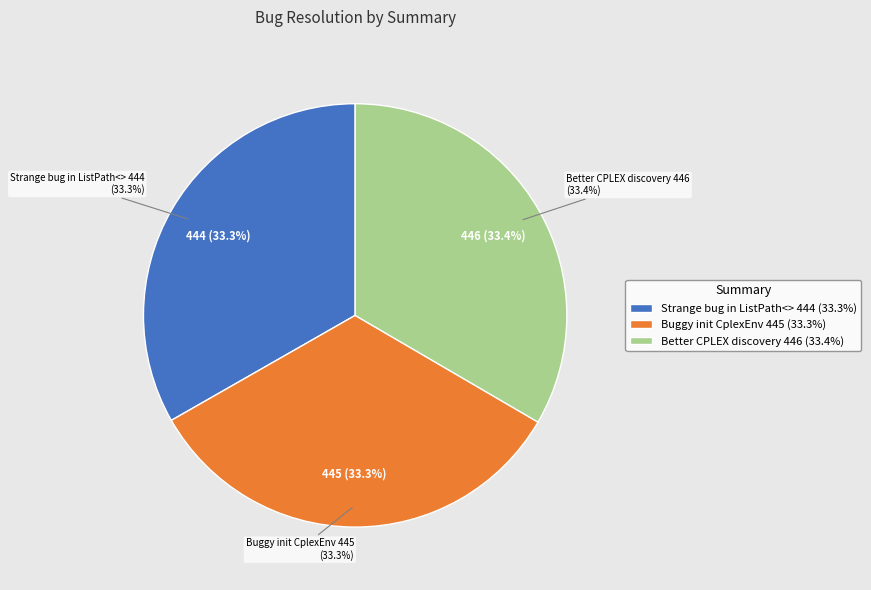

To the nearest percent, what portion does Better CPLEX component discovery represent?

33%